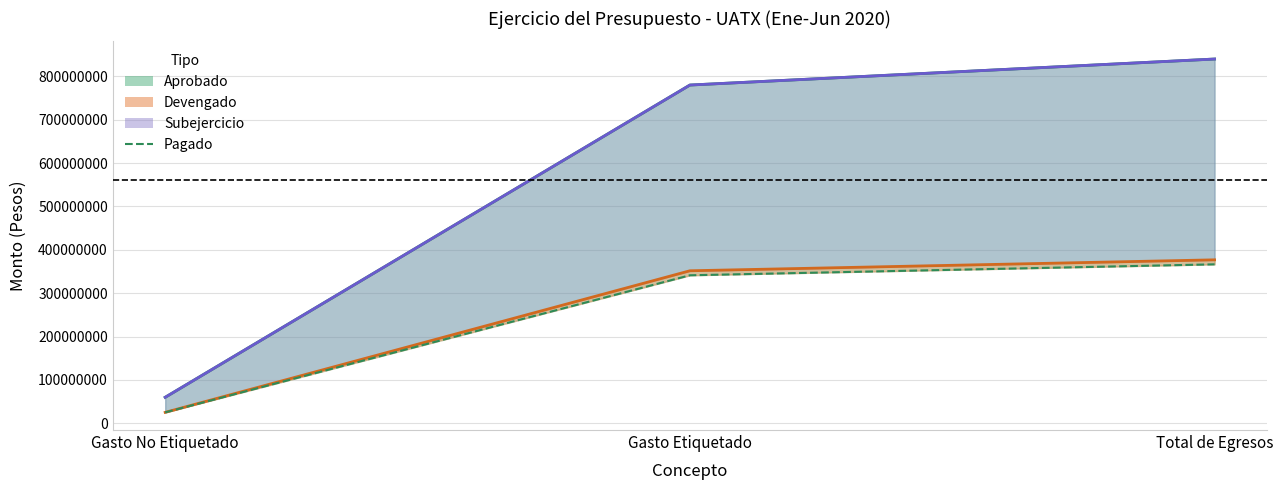

What is the label of the 2nd point from the left?

Gasto Etiquetado